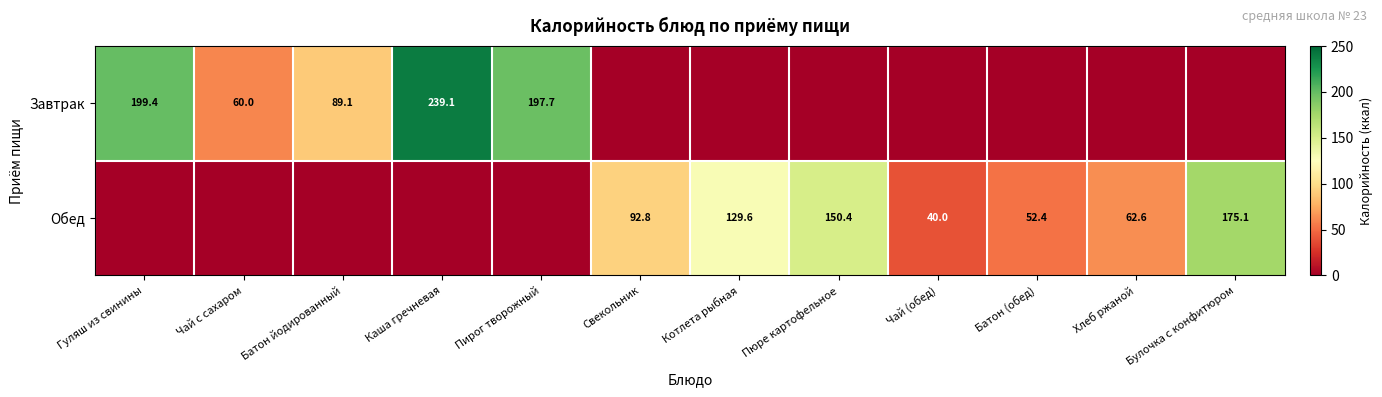

The value of Завтрак at Чай с сахаром is 60.0. True or false?

True